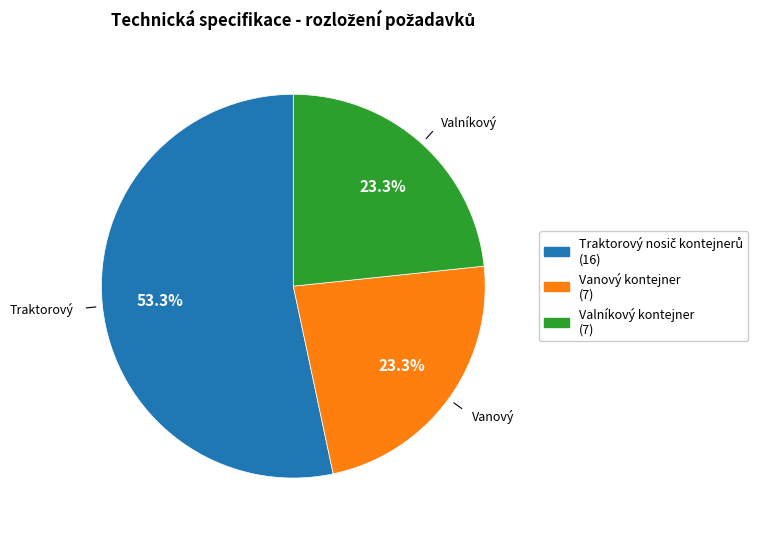

To the nearest percent, what is the difference between the largest and smallest slice percentages?

30%